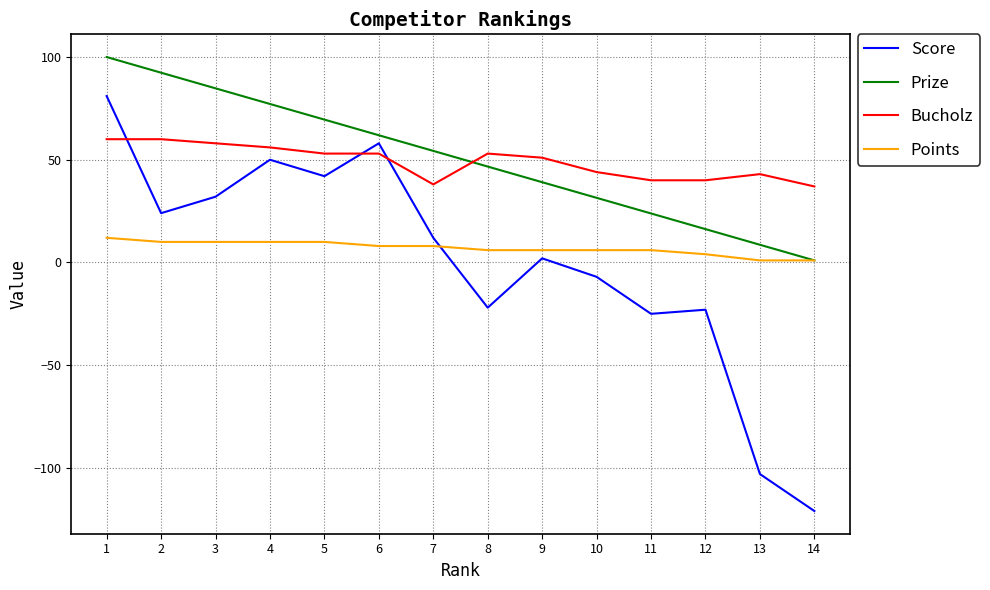

Is it true that Points equals 12.0 at 1?

True